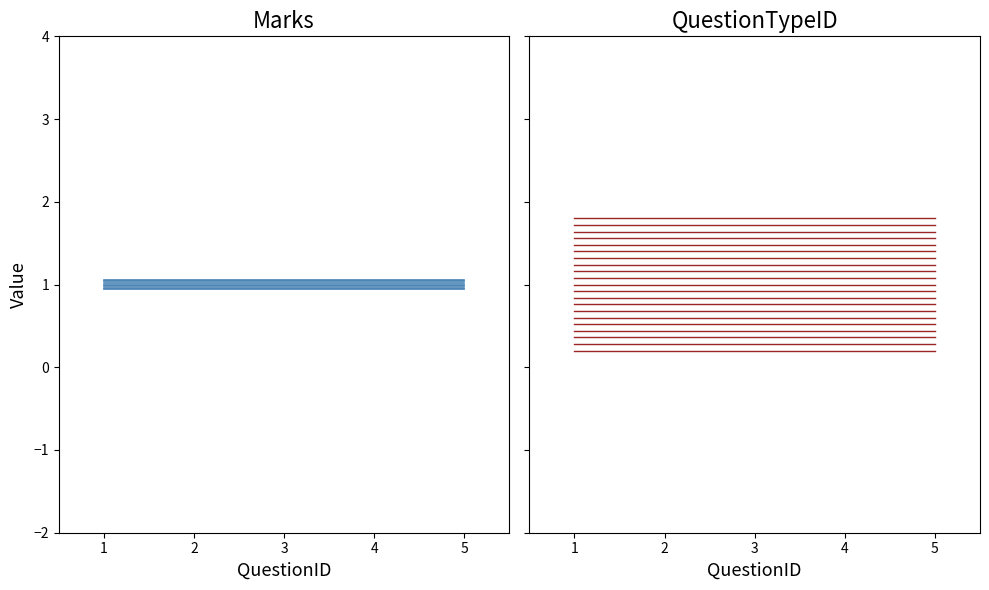

What is the approximate value of QuestionTypeID at 3?

0.2